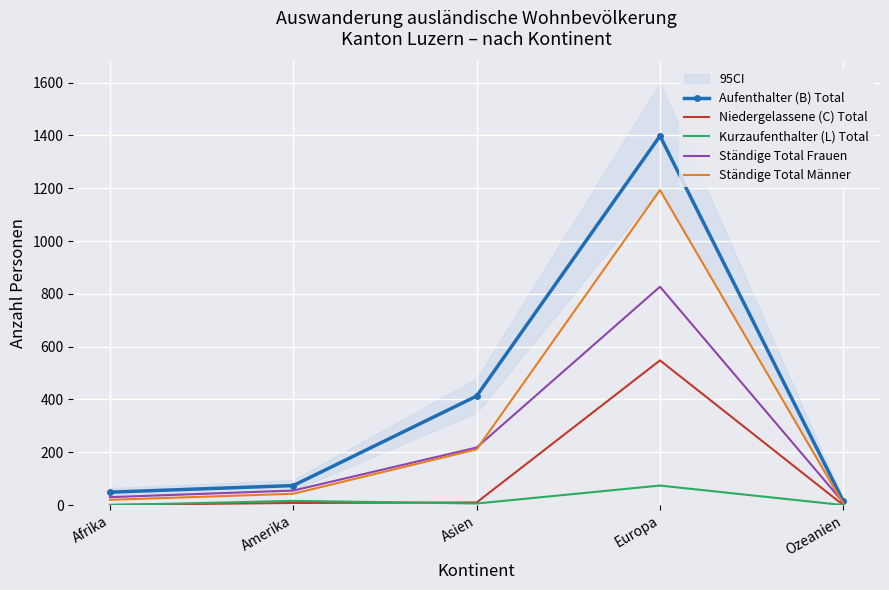

What is the label of the 5th point from the right?

Afrika